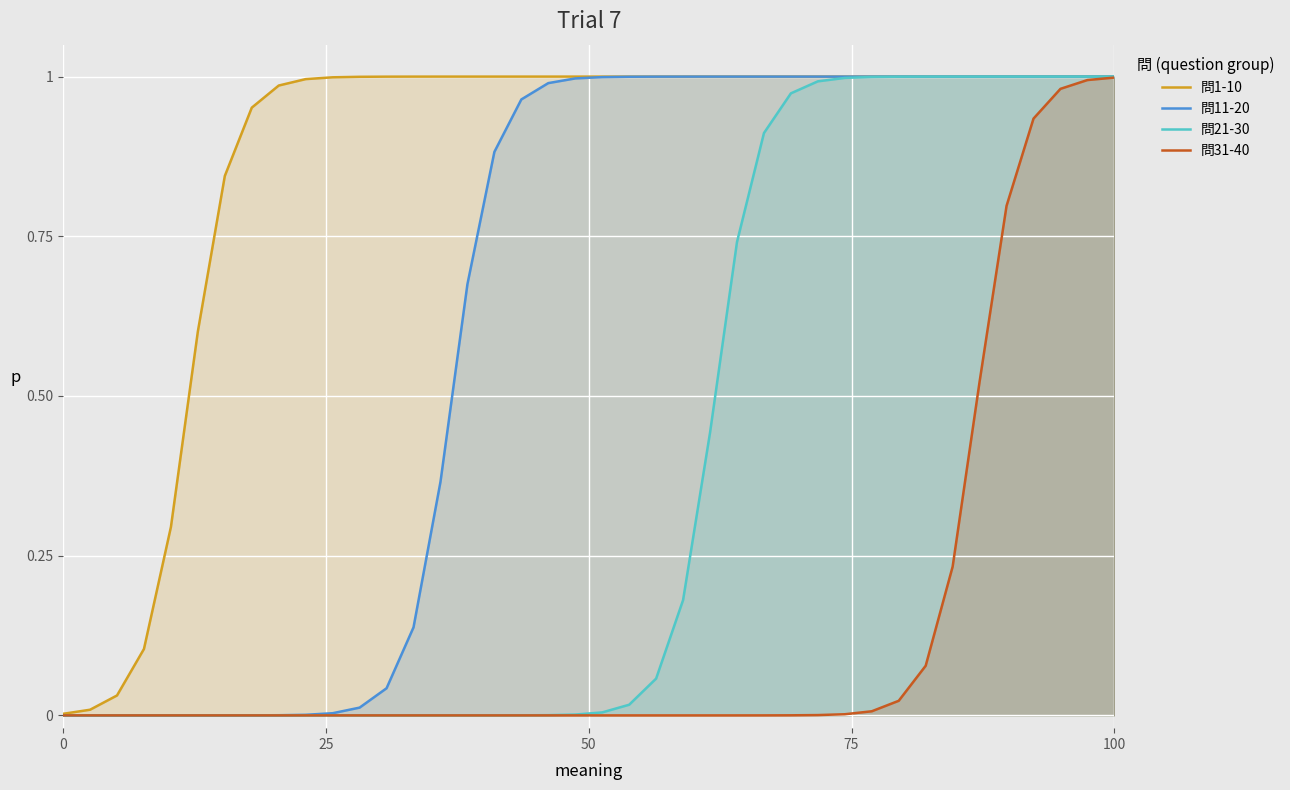

Which series has the largest total across all categories?

問1-10